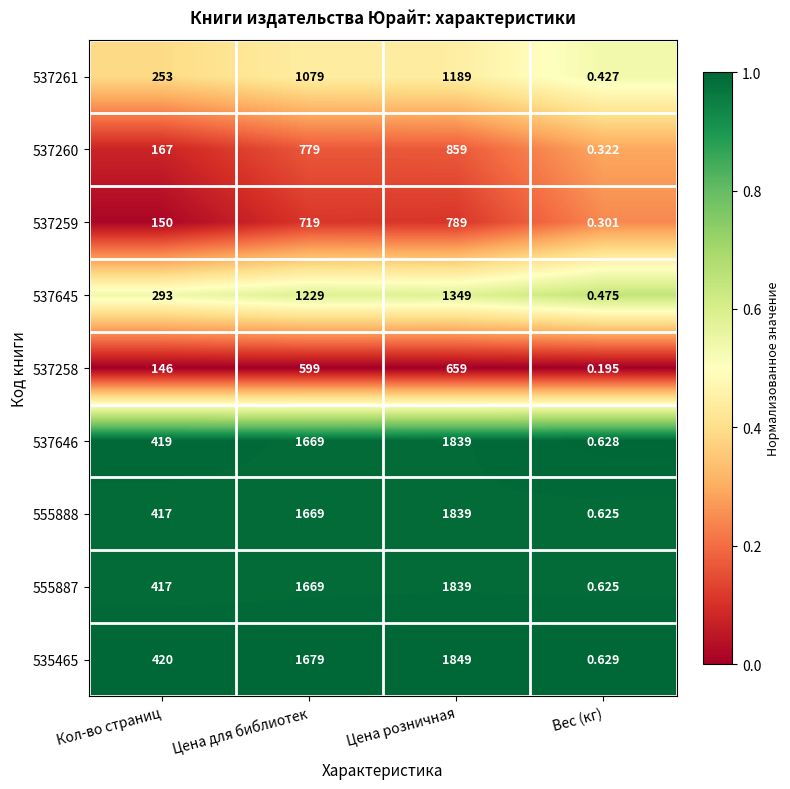

At which category does the chart reach its peak across all series?

Цена розничная